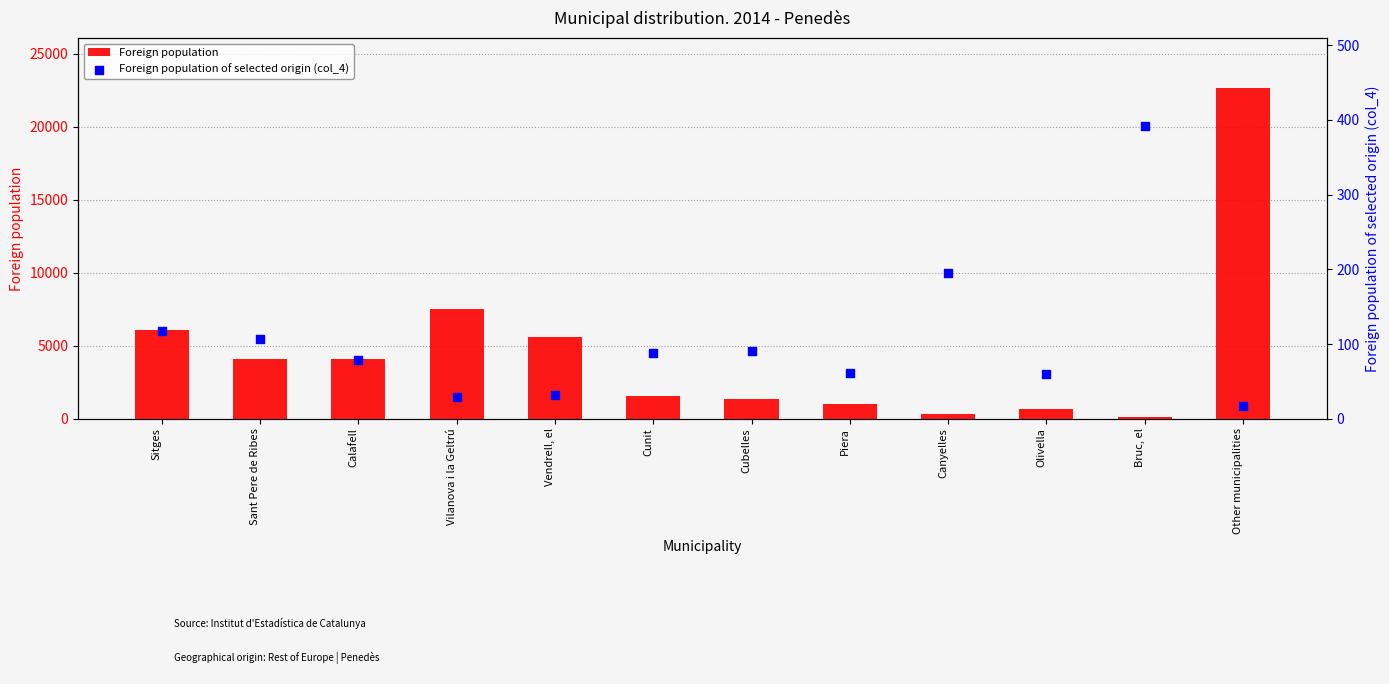

Which series reaches the maximum Y coordinate?

Foreign population